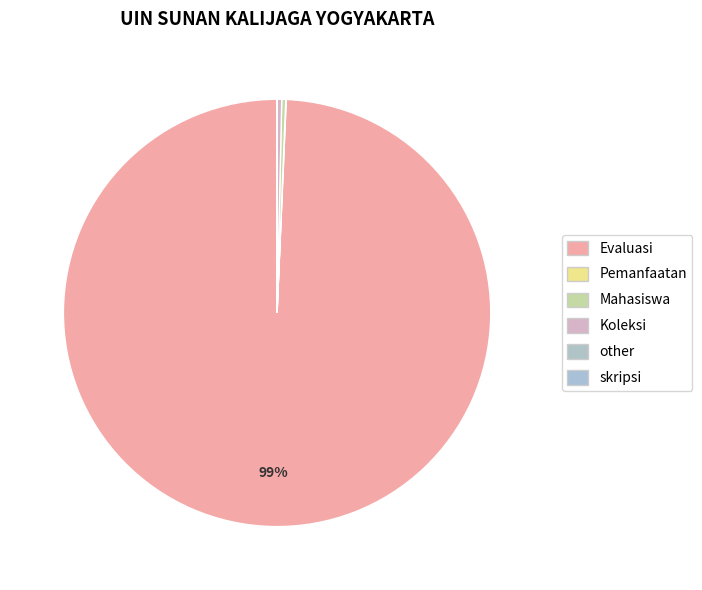

Is there a majority slice in this chart?

Yes